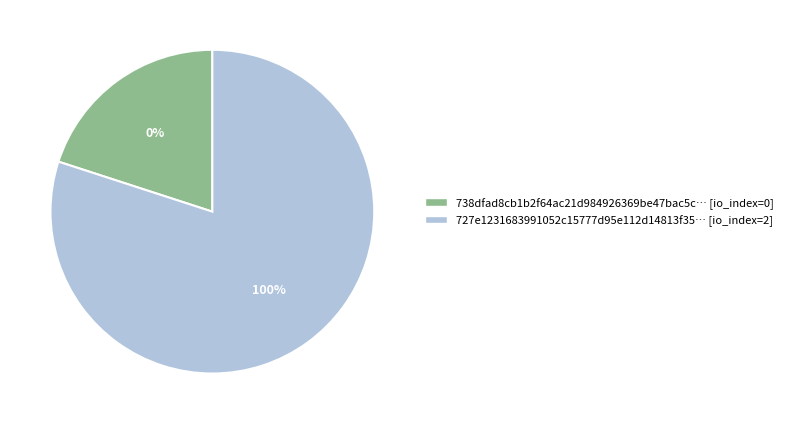

Does any single category account for the majority?

Yes